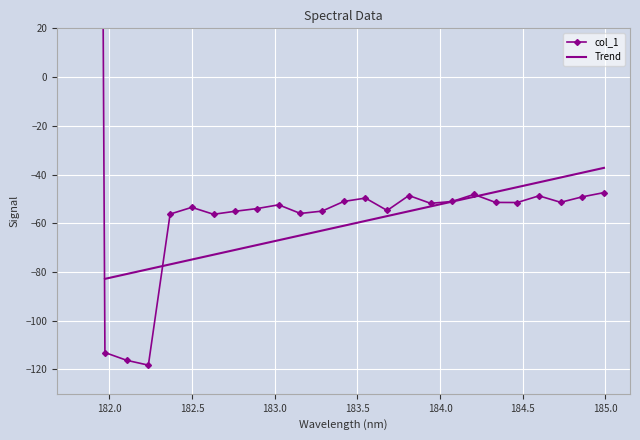

Which label corresponds to the largest value in the chart?

181.8418